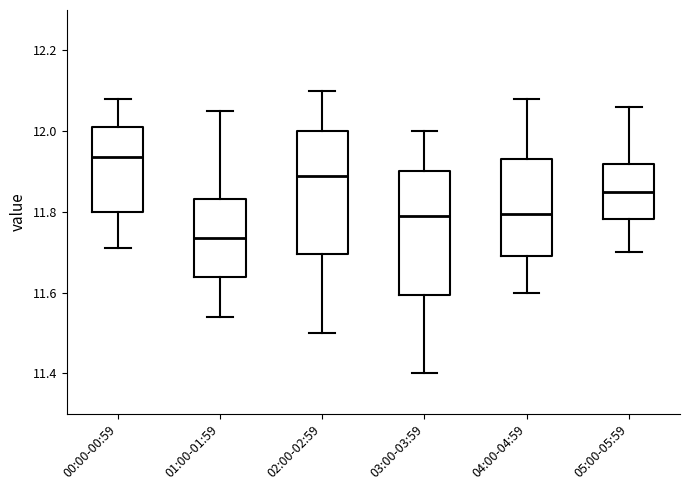

Reading left to right, read every box against the y-axis: the position of its median line, the range the box covers, and the ends of its whiskers. The values are not printed on the chart, so give them approximately, as read against the axis.

00:00-00:59: median 11.94, box 11.80 to 12.02, whiskers 11.72 to 12.08
01:00-01:59: median 11.74, box 11.64 to 11.84, whiskers 11.54 to 12.06
02:00-02:59: median 11.90, box 11.70 to 12.00, whiskers 11.50 to 12.10
03:00-03:59: median 11.80, box 11.60 to 11.90, whiskers 11.40 to 12.00
04:00-04:59: median 11.80, box 11.70 to 11.94, whiskers 11.60 to 12.08
05:00-05:59: median 11.86, box 11.78 to 11.92, whiskers 11.70 to 12.06